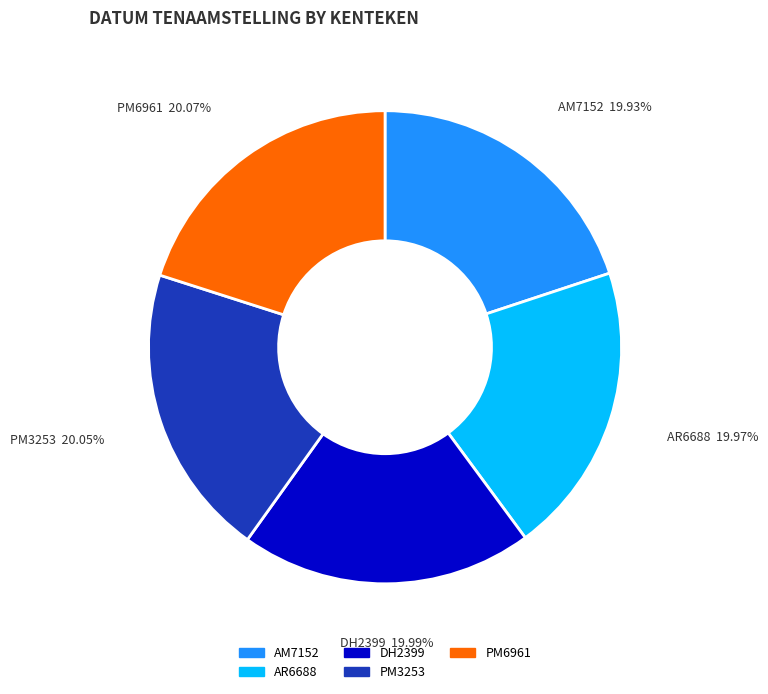

To the nearest percent, what portion does PM3253 represent?

20%